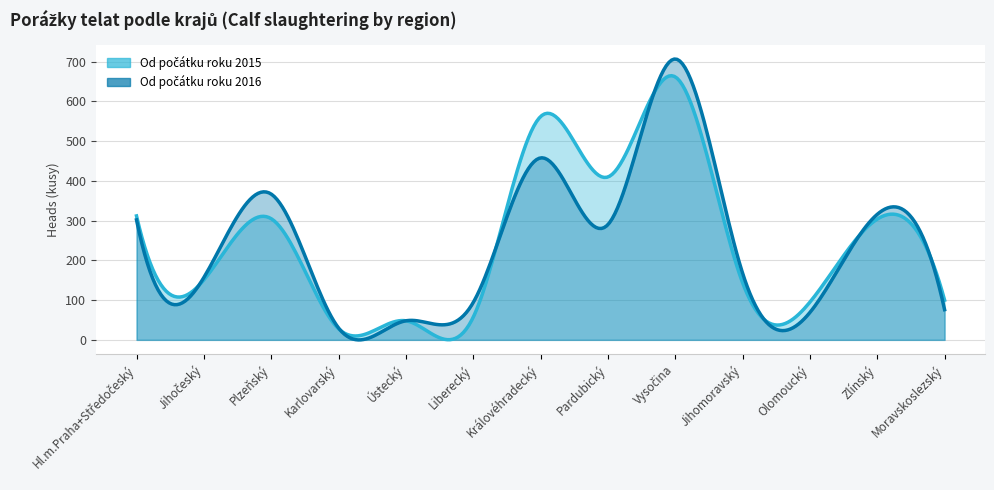

Which series has the largest total across all categories?

Od počátku roku 2015